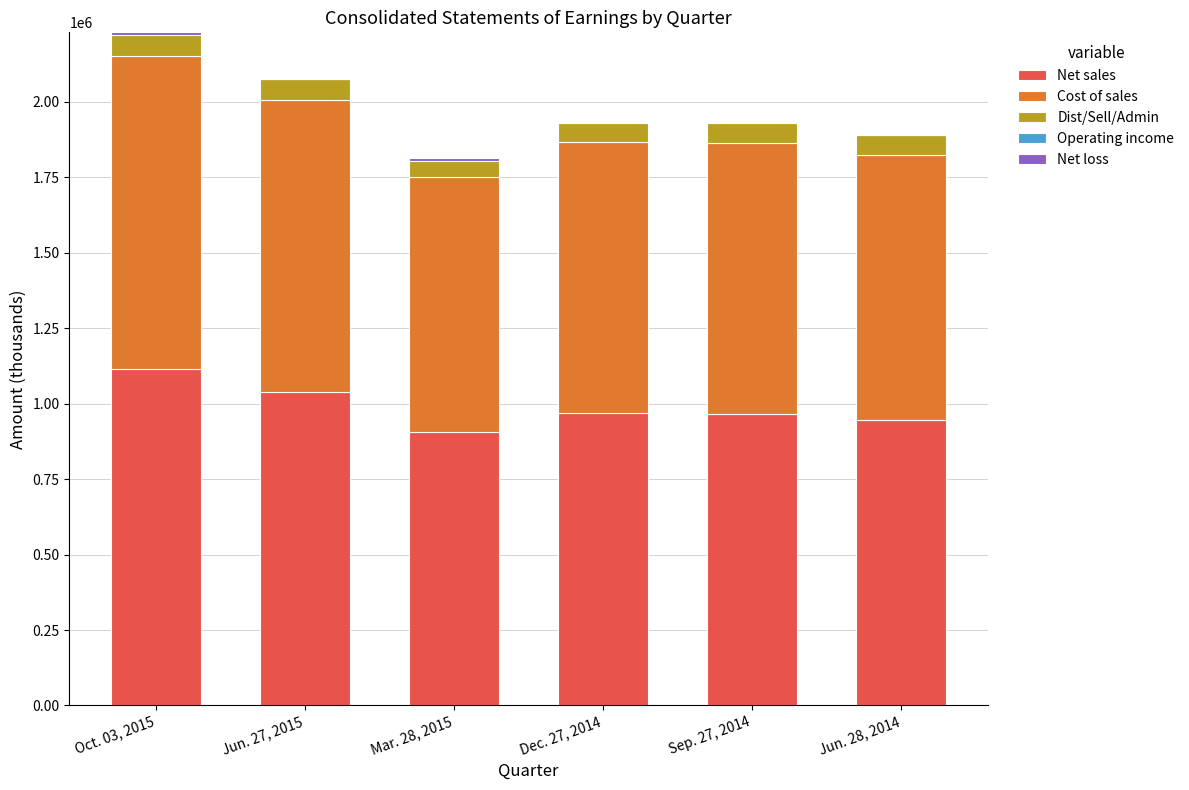

What is the average value of the Cost of sales series?

919336